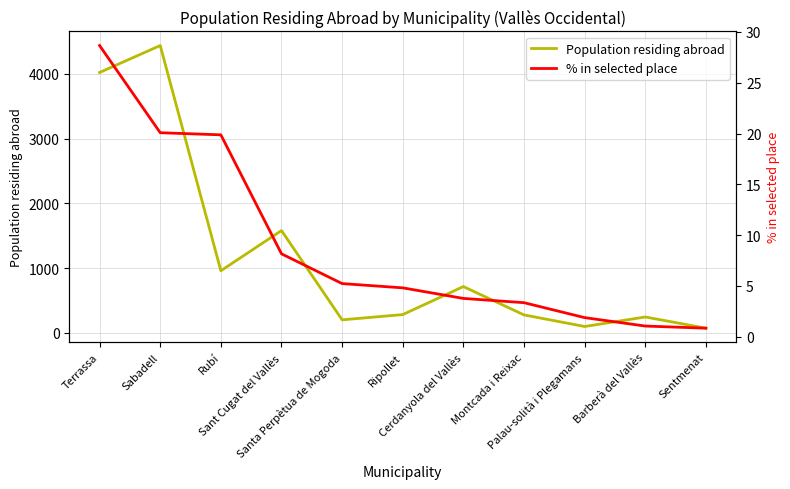

What is the average value of the % in selected place series?

8.9